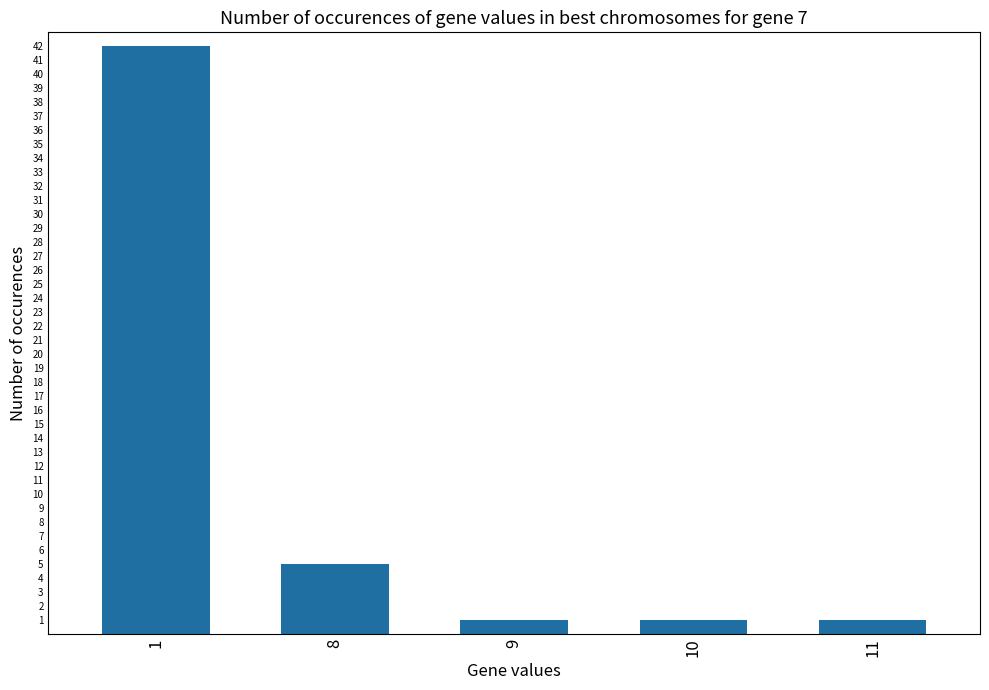

Reading left to right, extract all data points from this chart.

1=42	8=5	9=1	10=1	11=1